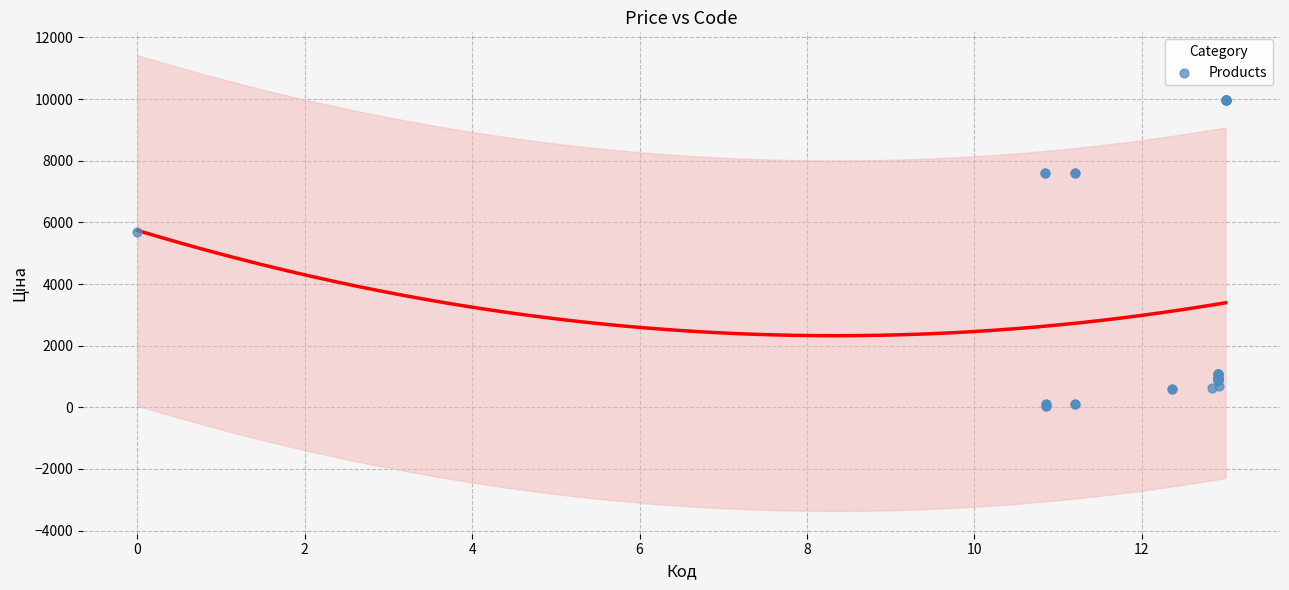

What Y value in the scatter plot is closest to 5016?

5673.8